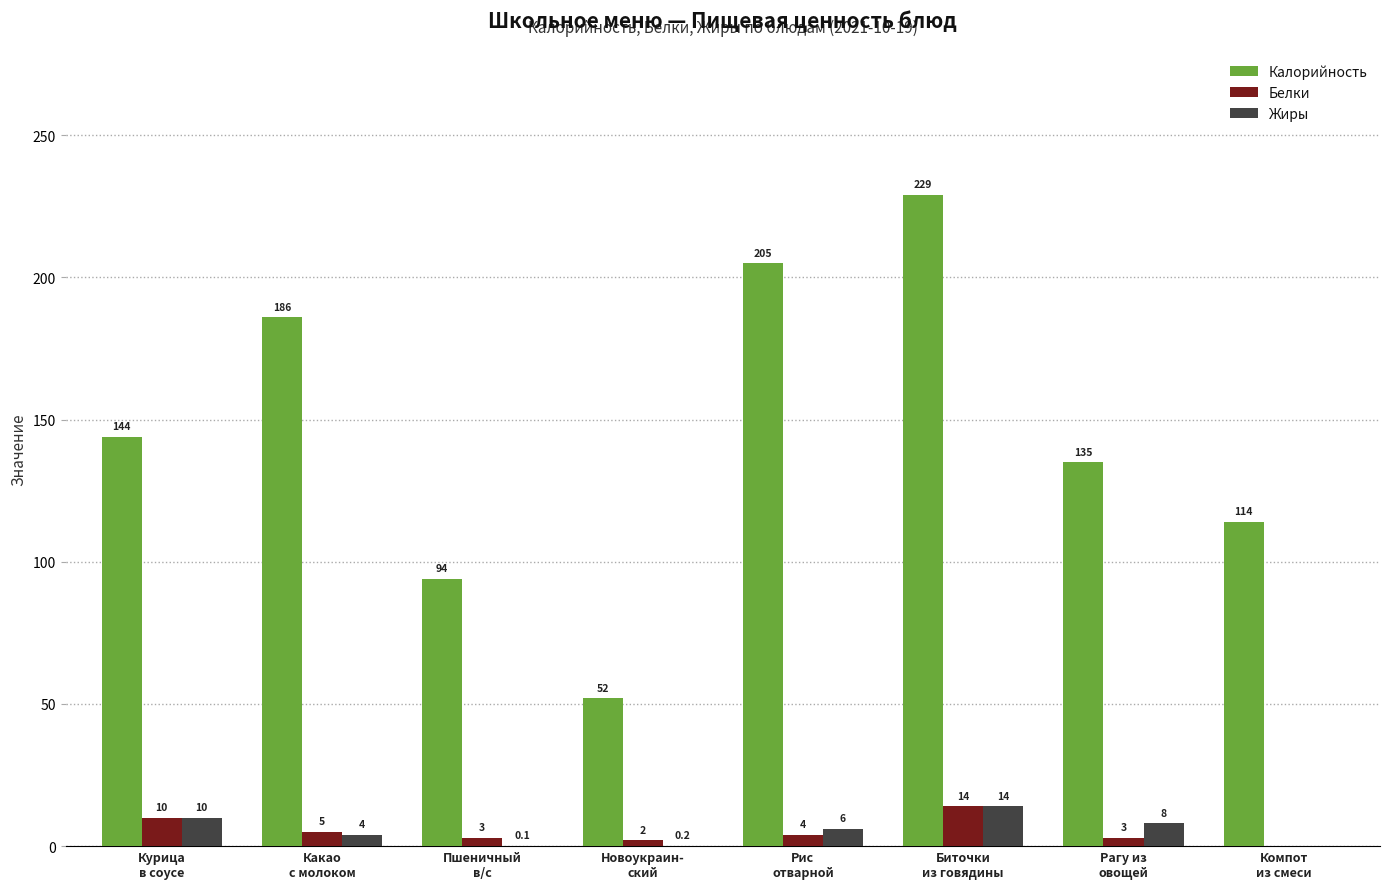

What is the sum of all Калорийность values?

1159.0